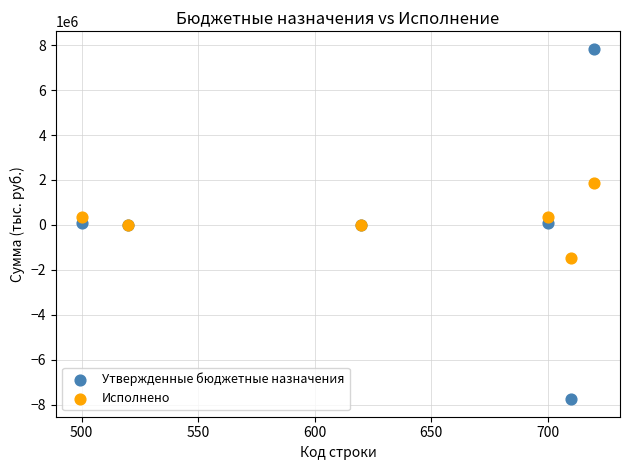

Which series contains the lowest Y value?

Утвержденные бюджетные назначения